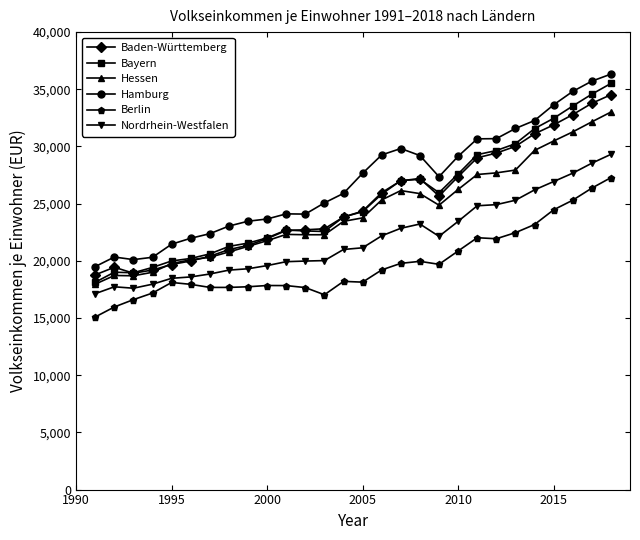

Which series has the widest spread of values?

Bayern